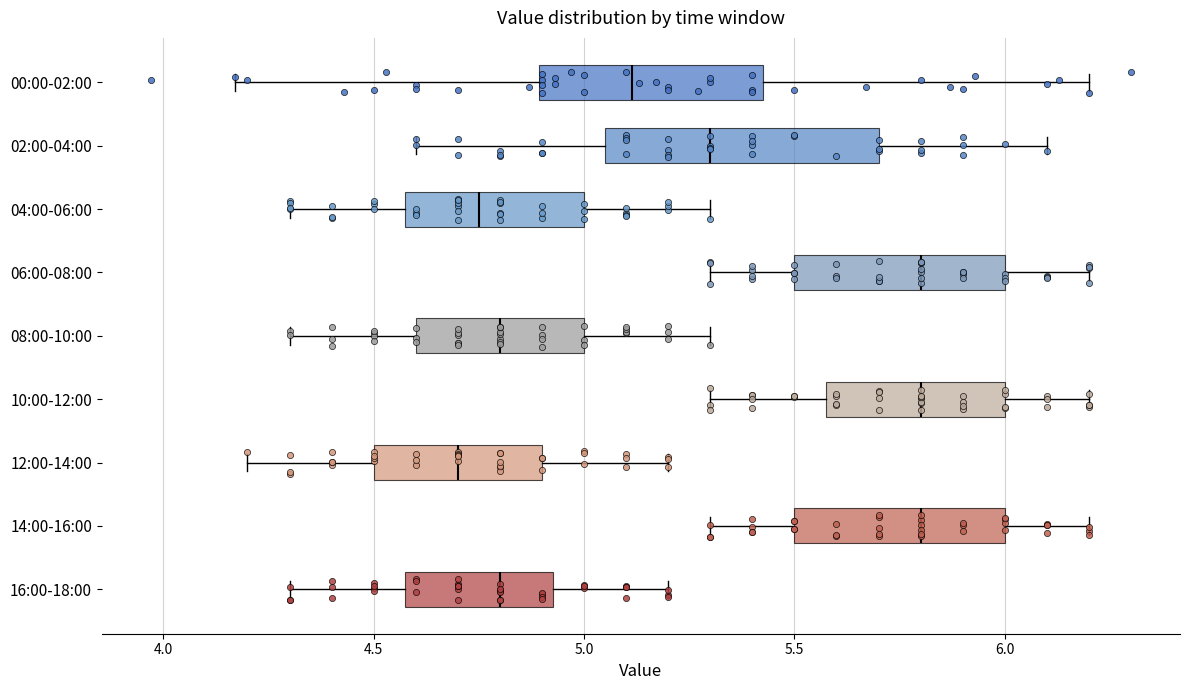

Reading bottom to top, transcribe this box plot: for each box, give where its median line is, the range the box spans, and where its two whiskers end, as read against the x-axis. The values are not printed on the chart, so give them approximately, as read against the axis.

16:00-18:00: median 4.80, box 4.60 to 4.95, whiskers 4.30 to 5.20
14:00-16:00: median 5.80, box 5.50 to 6.00, whiskers 5.30 to 6.20
12:00-14:00: median 4.70, box 4.50 to 4.90, whiskers 4.20 to 5.20
10:00-12:00: median 5.80, box 5.60 to 6.00, whiskers 5.30 to 6.20
08:00-10:00: median 4.80, box 4.60 to 5.00, whiskers 4.30 to 5.30
06:00-08:00: median 5.80, box 5.50 to 6.00, whiskers 5.30 to 6.20
04:00-06:00: median 4.75, box 4.60 to 5.00, whiskers 4.30 to 5.30
02:00-04:00: median 5.30, box 5.05 to 5.70, whiskers 4.60 to 6.10
00:00-02:00: median 5.10, box 4.90 to 5.45, whiskers 4.15 to 6.20